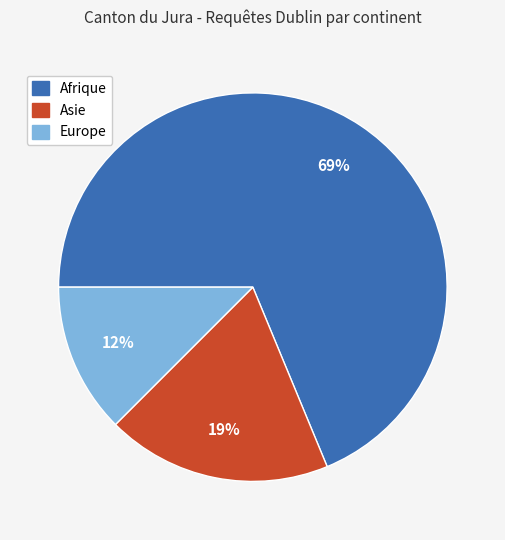

Does Afrique account for over 50% of the chart?

Yes